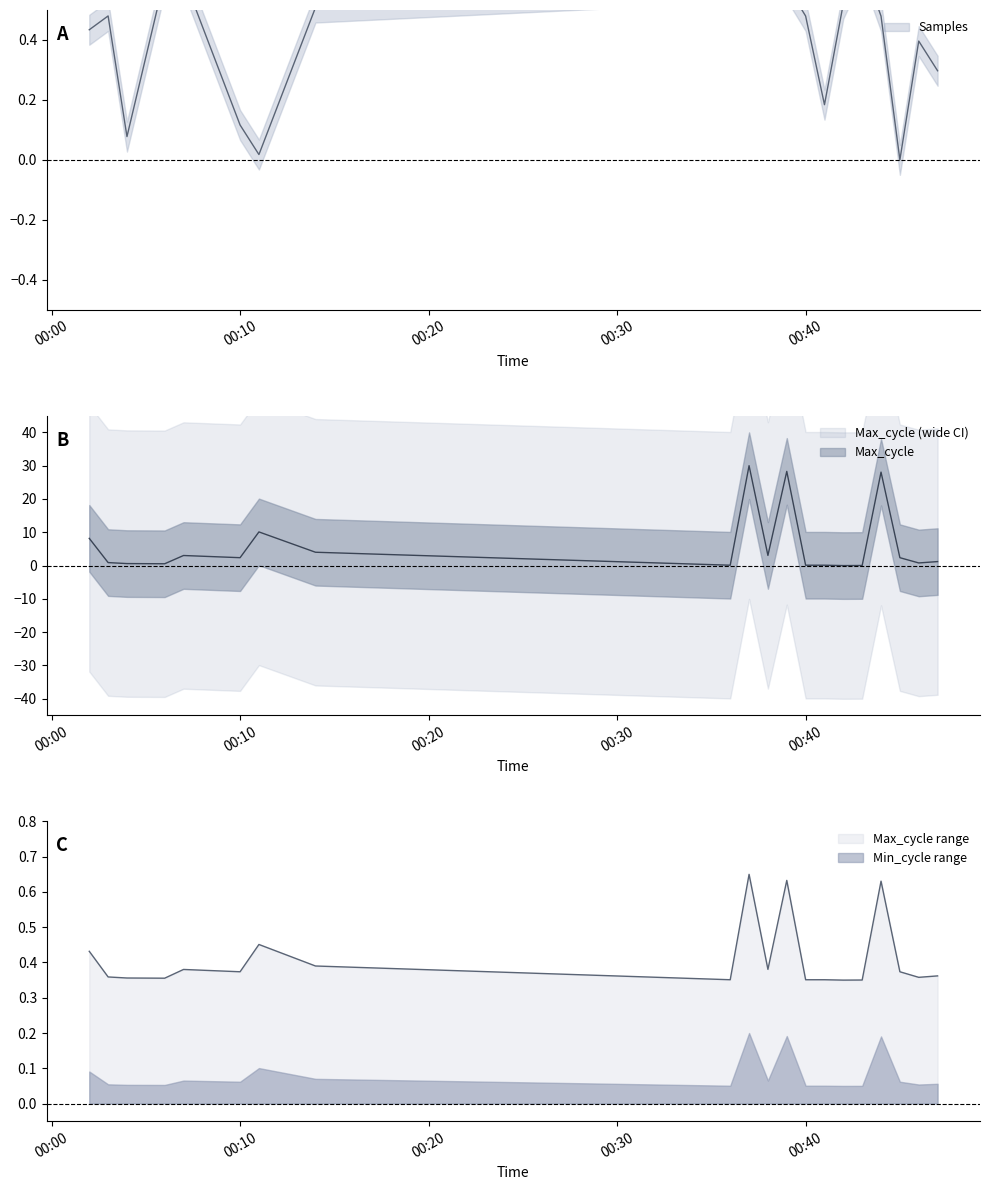

Which series ends up on top after the final intersection of Max_cycle and Samples?

Max_cycle